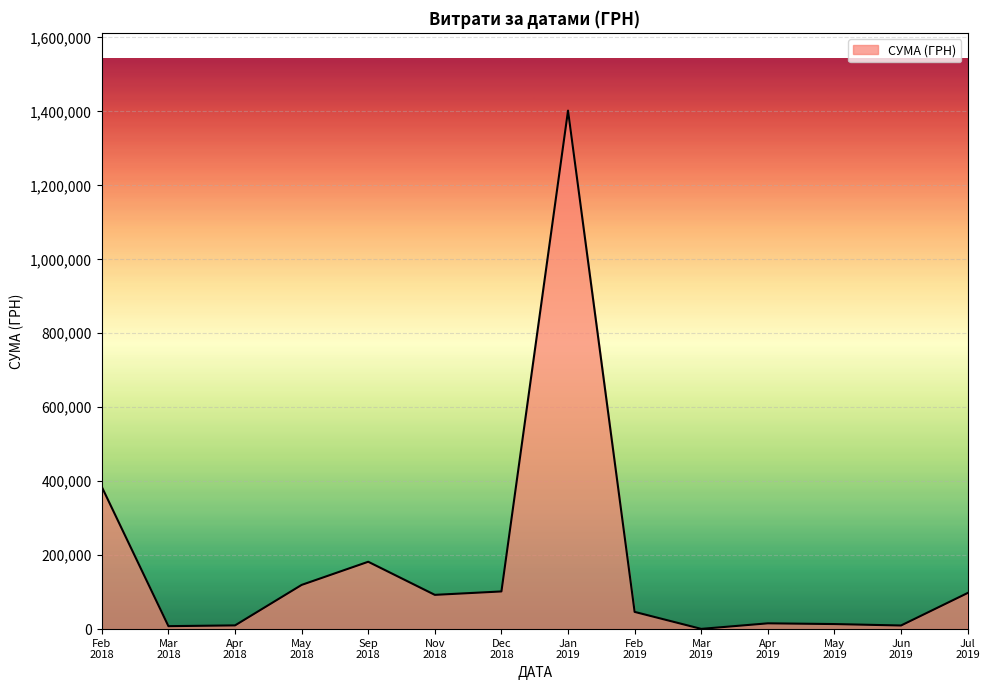

What is the maximum value shown in the chart?

1402081.1